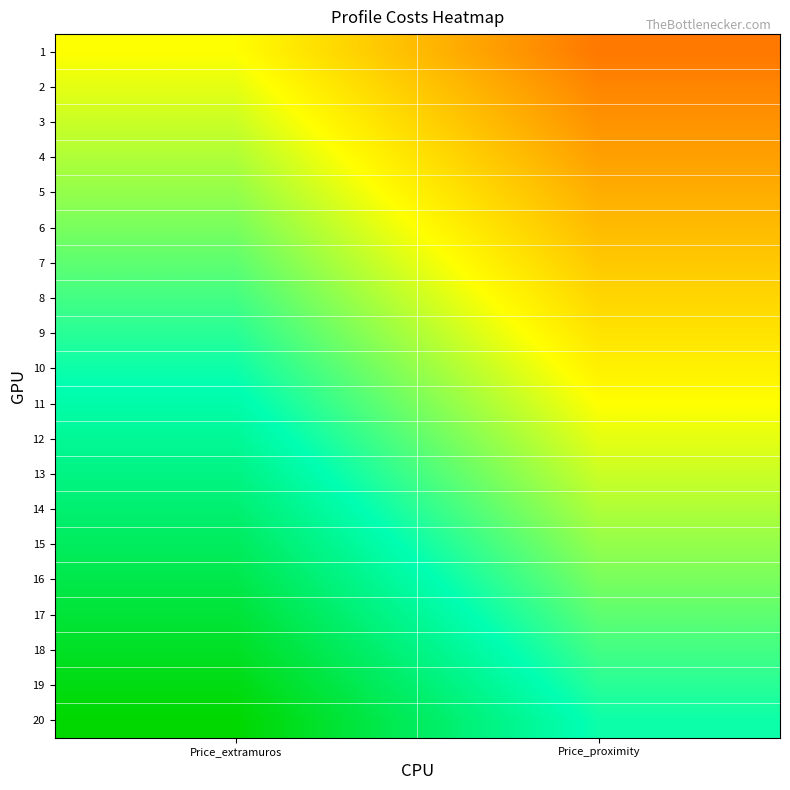

Reading left to right, what are all the values shown in this chart?

1: Price_extramuros=0.0	Price_proximity=-0.5
2: Price_extramuros=0.1	Price_proximity=-0.5
3: Price_extramuros=0.1	Price_proximity=-0.4
4: Price_extramuros=0.2	Price_proximity=-0.4
5: Price_extramuros=0.2	Price_proximity=-0.3
6: Price_extramuros=0.3	Price_proximity=-0.3
7: Price_extramuros=0.3	Price_proximity=-0.2
8: Price_extramuros=0.4	Price_proximity=-0.2
9: Price_extramuros=0.4	Price_proximity=-0.1
10: Price_extramuros=0.5	Price_proximity=-0.1
11: Price_extramuros=0.5	Price_proximity=0.0
12: Price_extramuros=0.6	Price_proximity=0.1
13: Price_extramuros=0.6	Price_proximity=0.1
14: Price_extramuros=0.7	Price_proximity=0.2
15: Price_extramuros=0.7	Price_proximity=0.2
16: Price_extramuros=0.8	Price_proximity=0.3
17: Price_extramuros=0.8	Price_proximity=0.3
18: Price_extramuros=0.9	Price_proximity=0.4
19: Price_extramuros=0.9	Price_proximity=0.4
20: Price_extramuros=1.0	Price_proximity=0.5